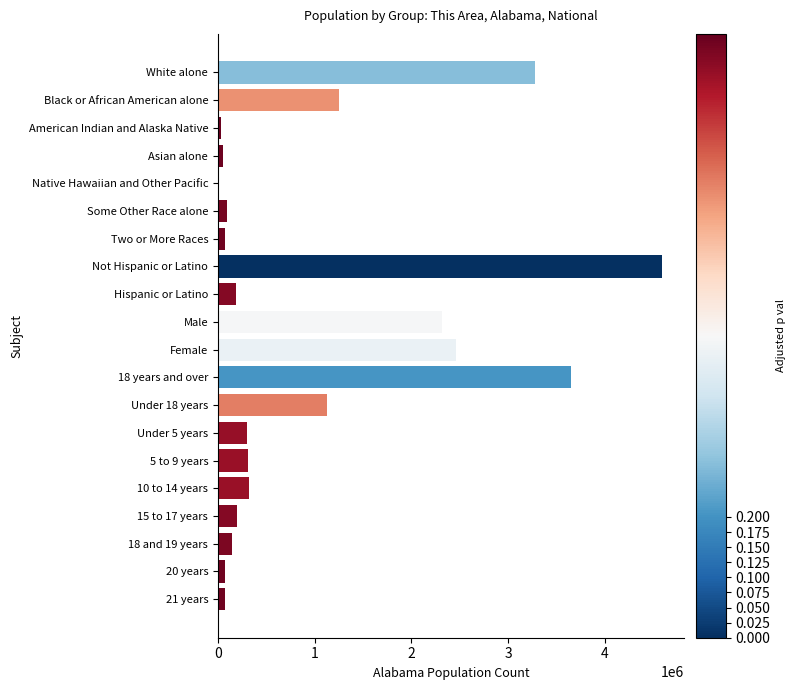

Which category has the highest value across all series?

Not Hispanic or Latino